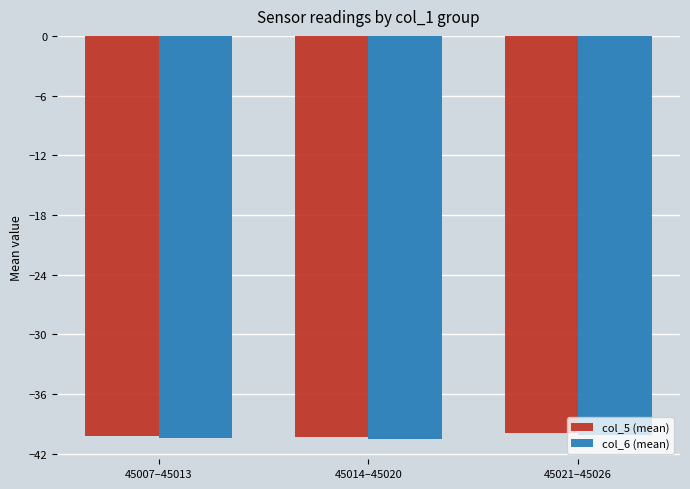

Which series has the largest range (max minus min)?

col_6 (mean)